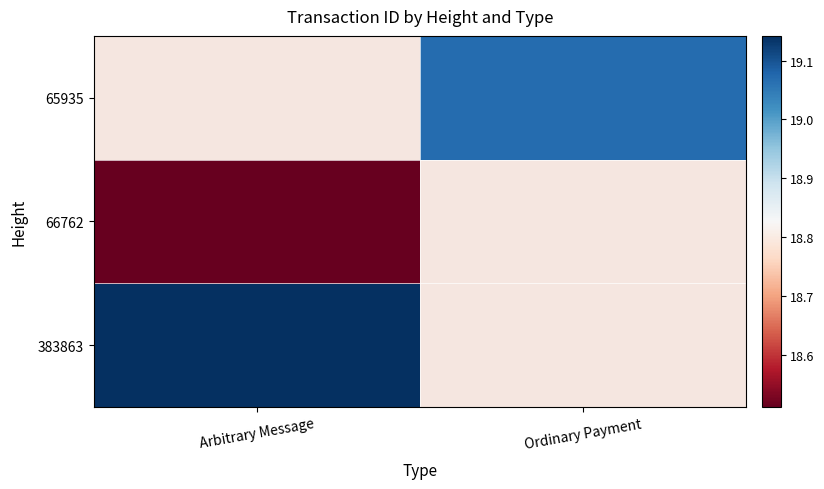

At which label does 65935 reach its minimum?

Arbitrary Message